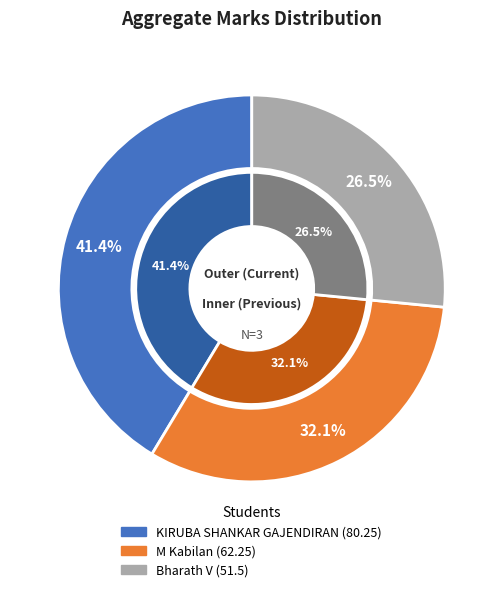

Count the number of slices in the pie.

3